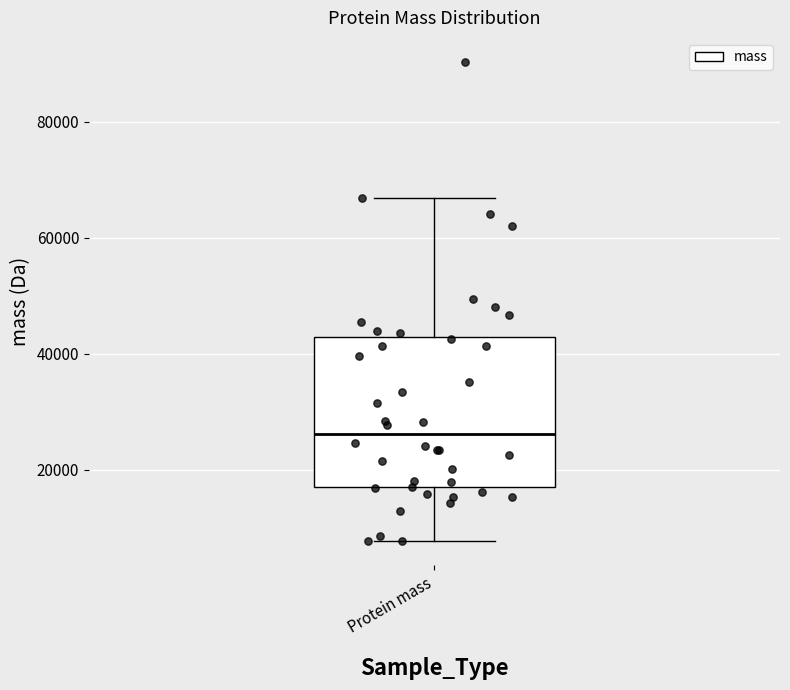

Where does the median line of the box for Protein mass sit on the y-axis? The values are not printed on the chart, so give them approximately, as read against the axis.

26000